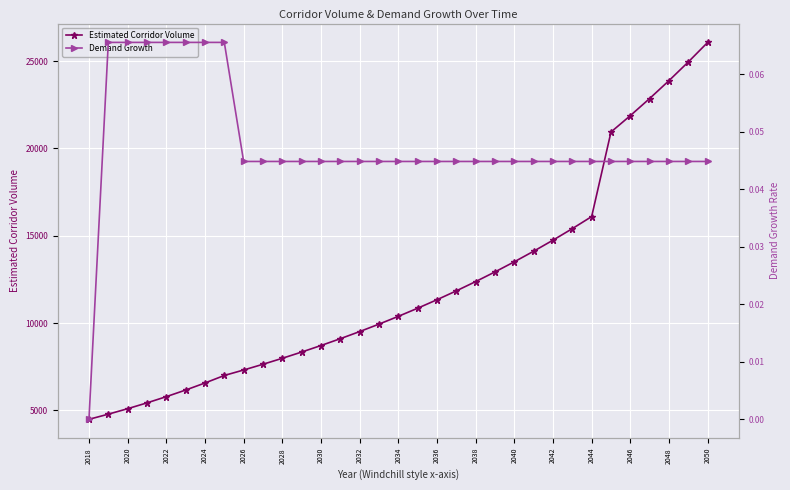

How many lines are shown in the chart?

2